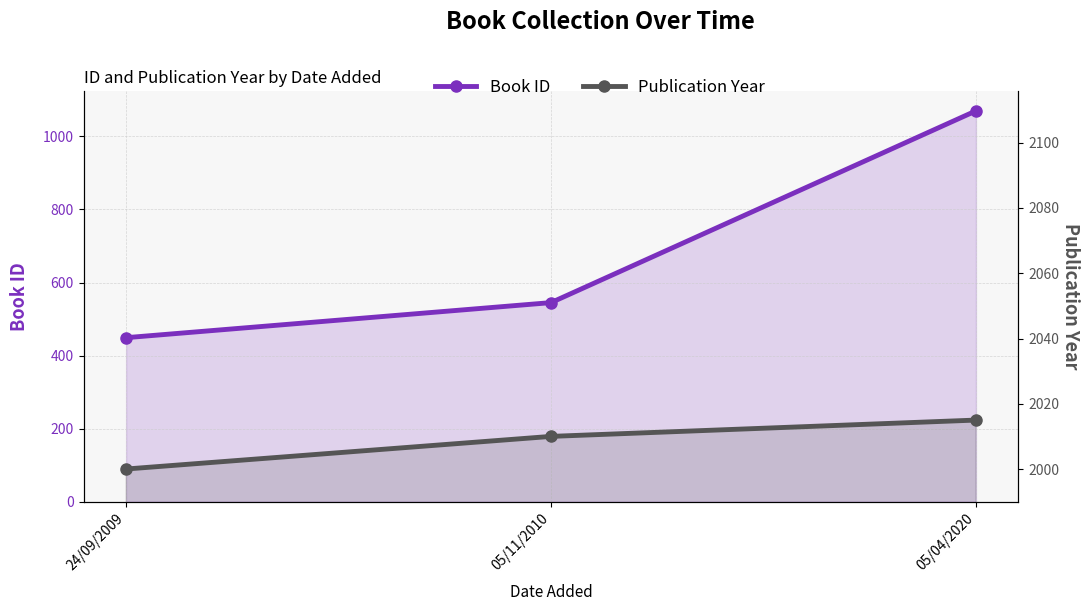

How many values in the Publication Year series are below 2010?

1